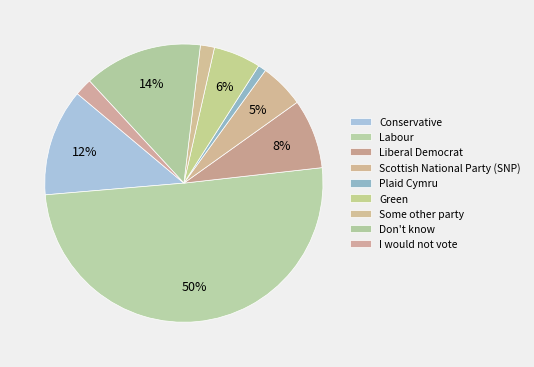

How many segments does this pie chart have?

9